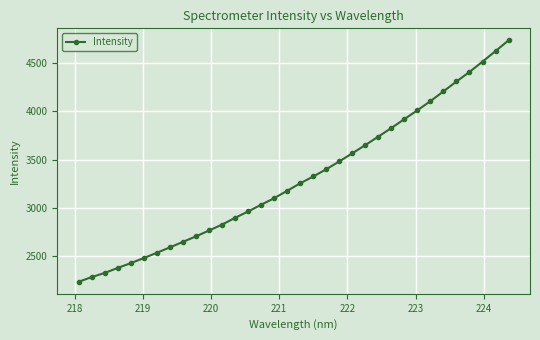

Reading left to right, transcribe all the data shown in this chart.

2233.3	2282.0	2325.0	2376.9	2426.8	2479.4	2534.2	2590.1	2647.3	2704.3	2765.1	2826.2	2896.5	2962.6	3032.0	3100.0	3177.0	3254.4	3325.2	3400.2	3481.4	3565.5	3651.1	3738.9	3827.5	3920.5	4011.4	4106.6	4207.5	4310.0	4408.7	4515.7	4624.9	4735.9